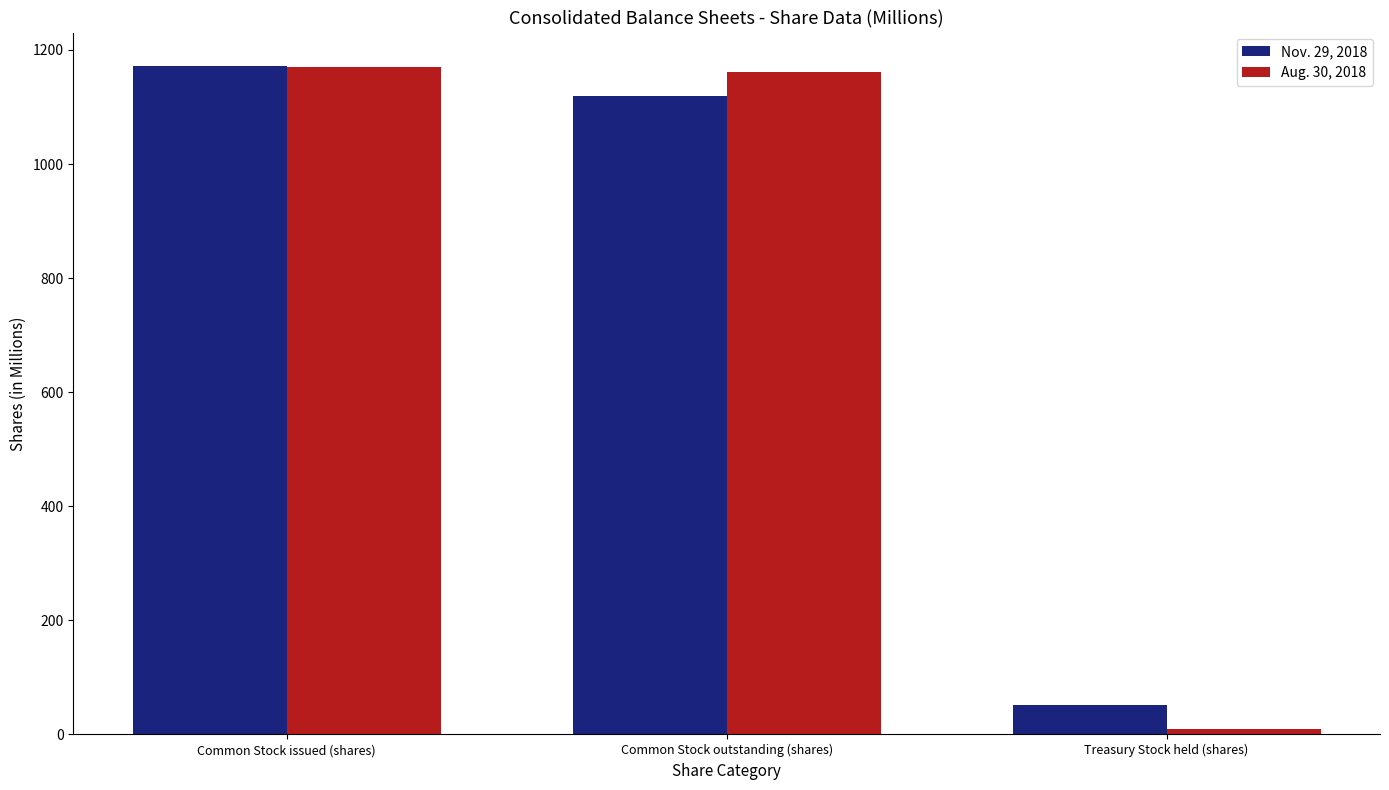

Which series changed the most between Common Stock issued (shares) and Treasury Stock held (shares)?

Aug. 30, 2018